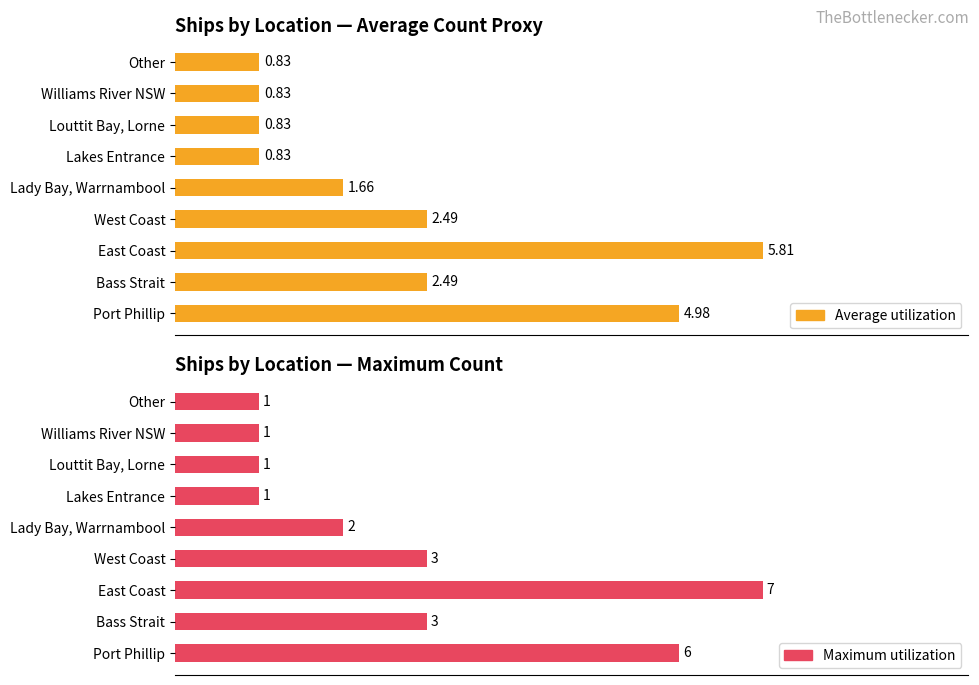

How many bars are there in each group?

2